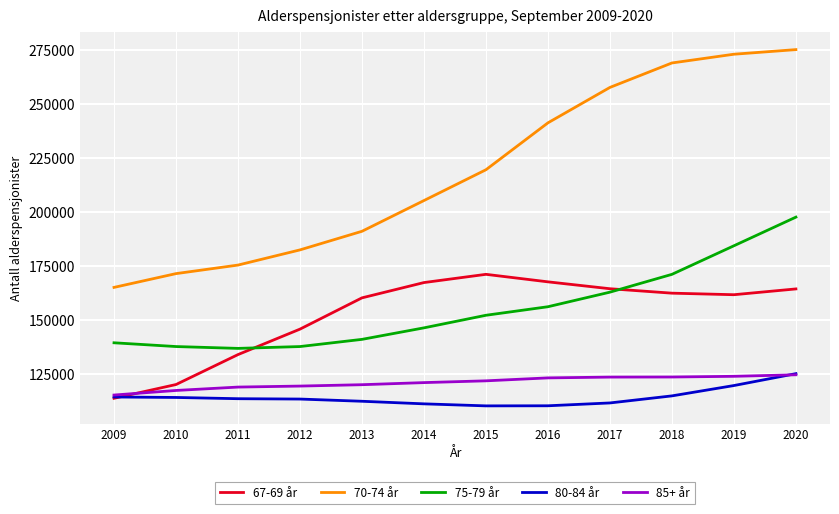

At how many categories does at least one series exceed 258819?

3